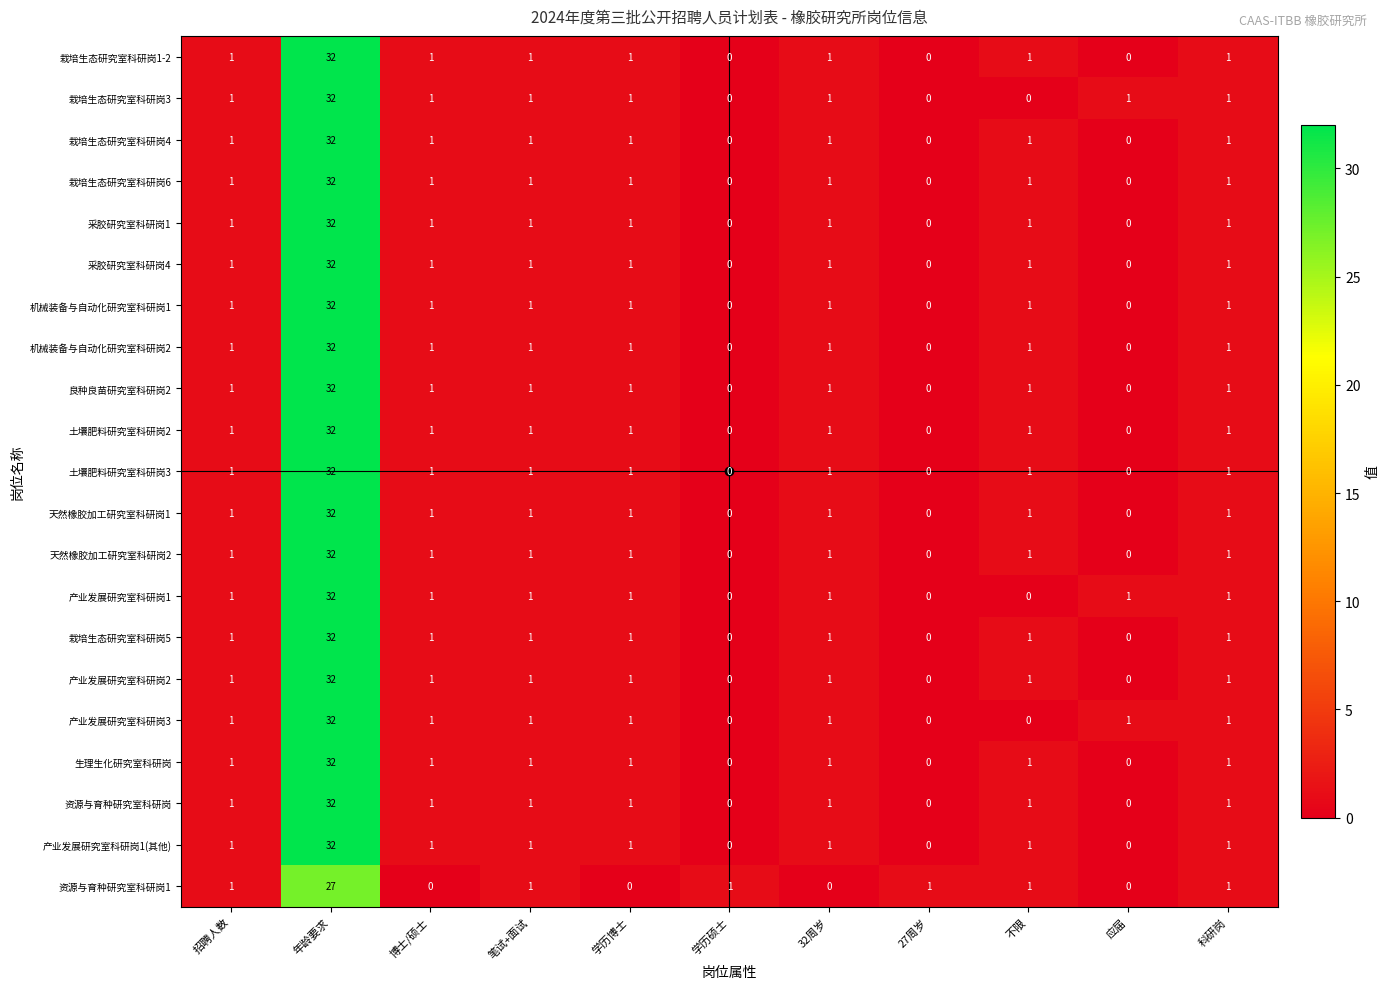

Which category has the highest value in the 机械装备与自动化研究室科研岗2 series?

年龄要求